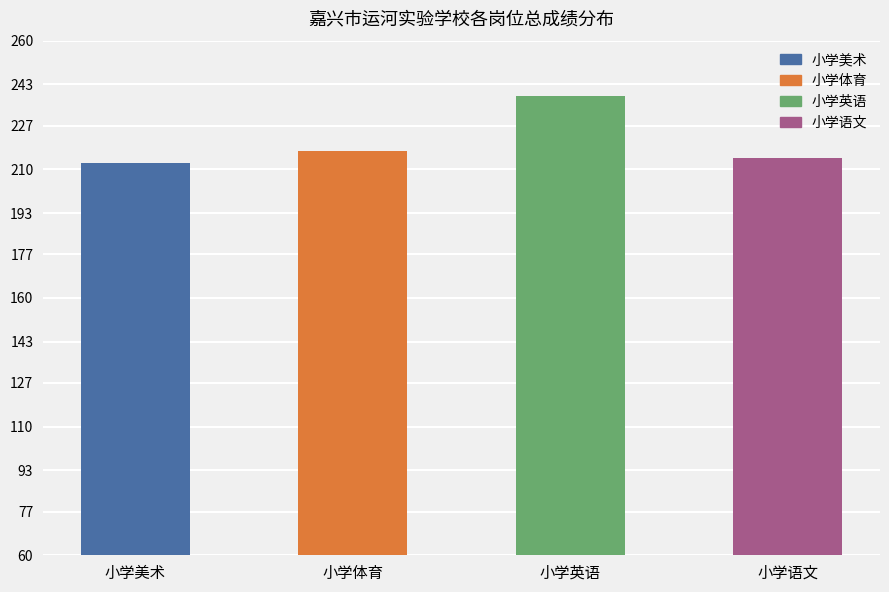

Which label corresponds to the smallest value in the chart?

小学美术